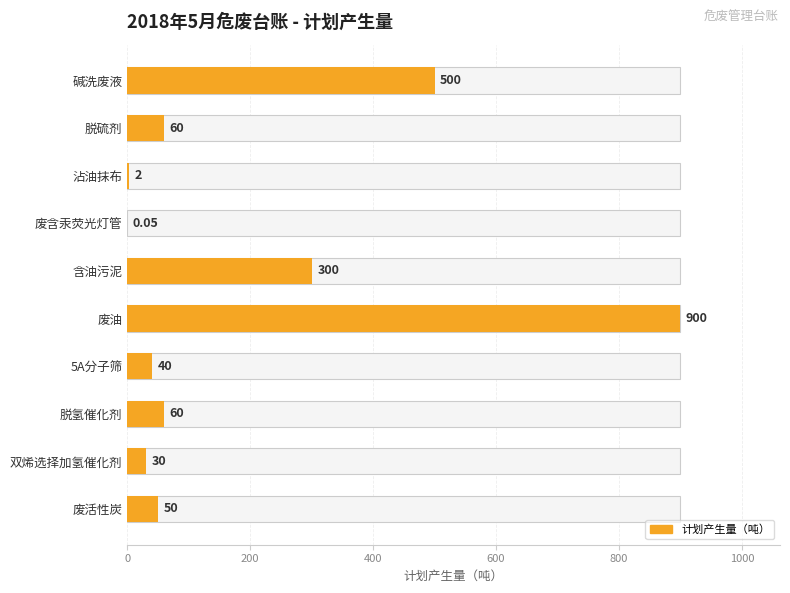

What is the difference between the maximum and minimum values?

900.0